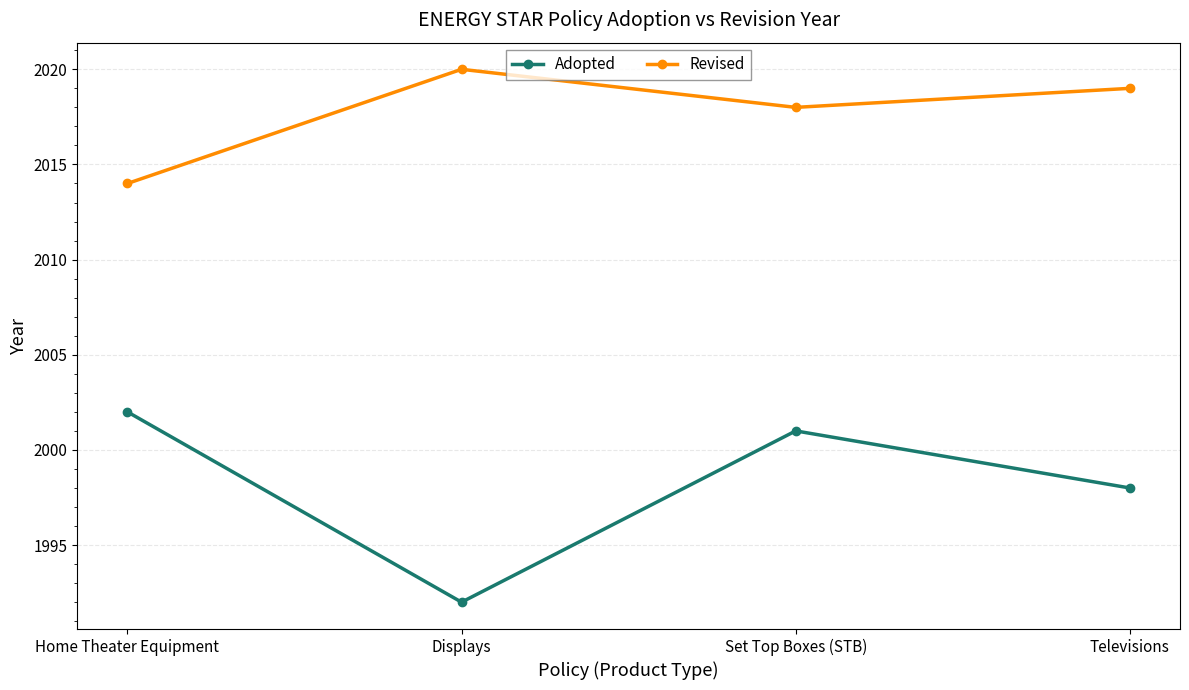

Rank the series by their average value, from highest to lowest.

Revised, Adopted